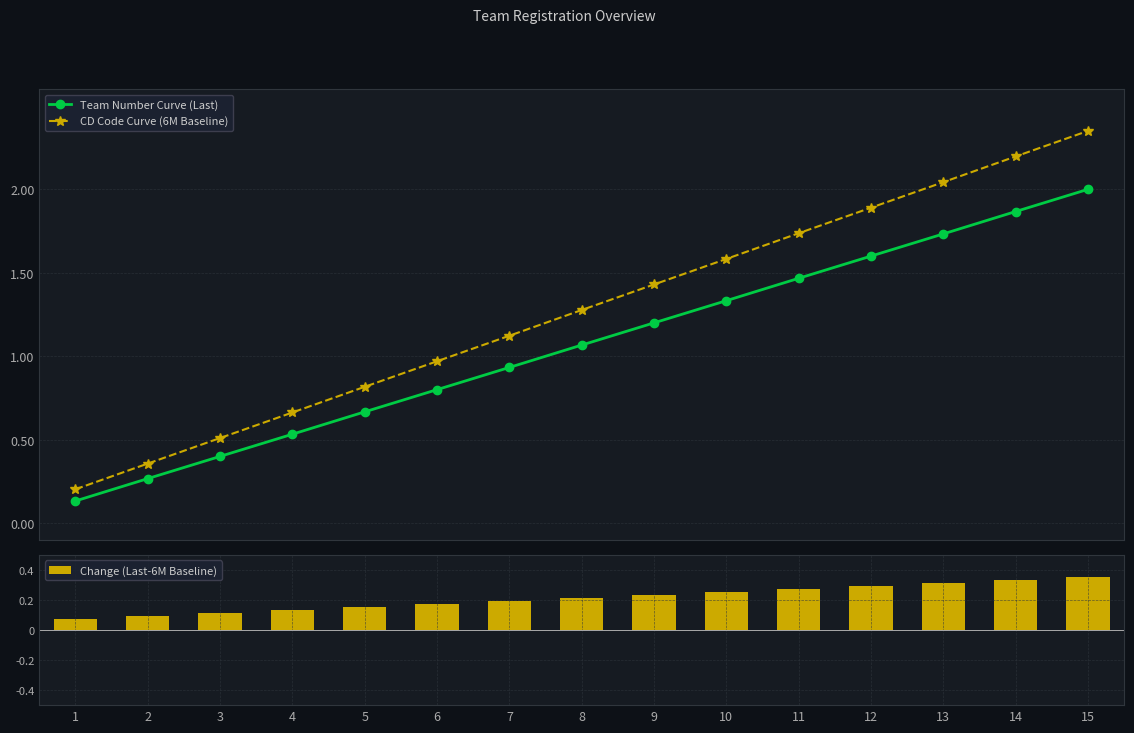

Which series has the largest total across all categories?

CD Code Curve (6M Baseline)